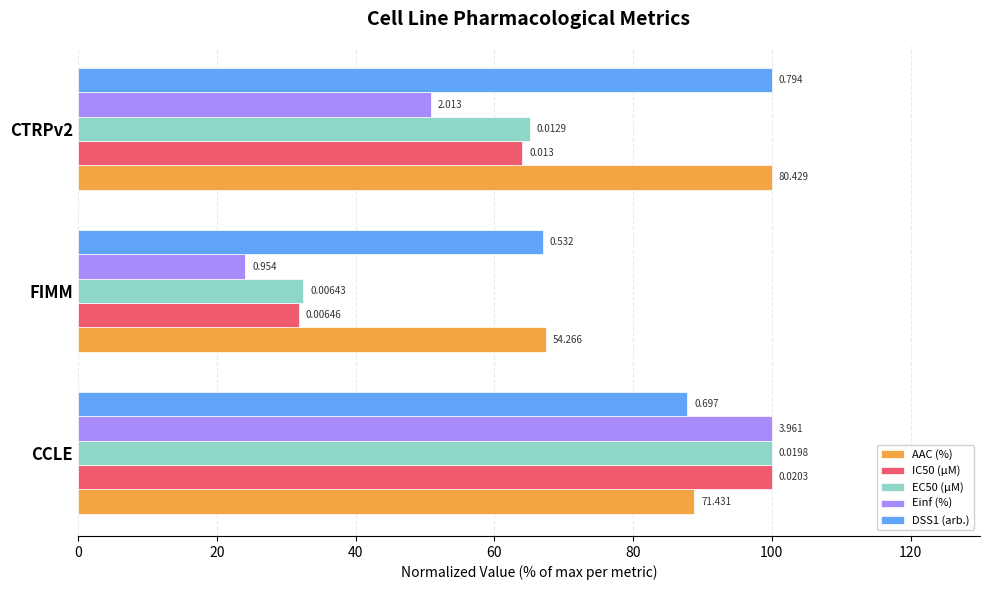

What is the smallest value displayed?

24.1